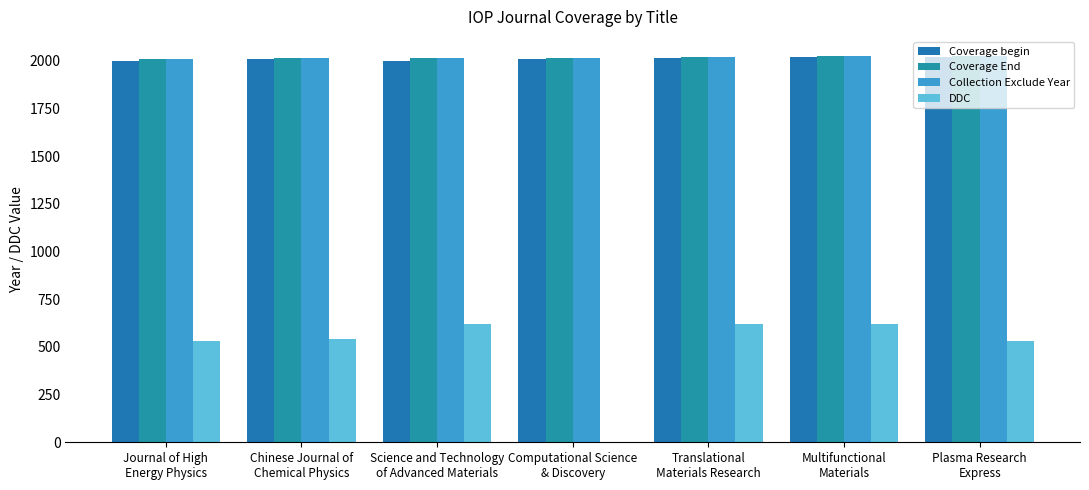

At which label does Coverage End reach its peak?

Multifunctional
Materials